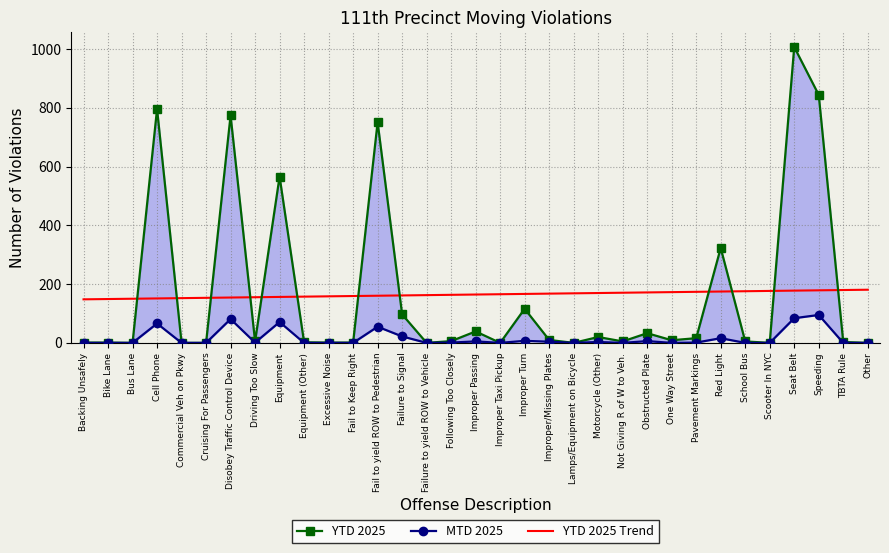

Which category has the lowest value in the MTD 2025 series?

Backing Unsafely